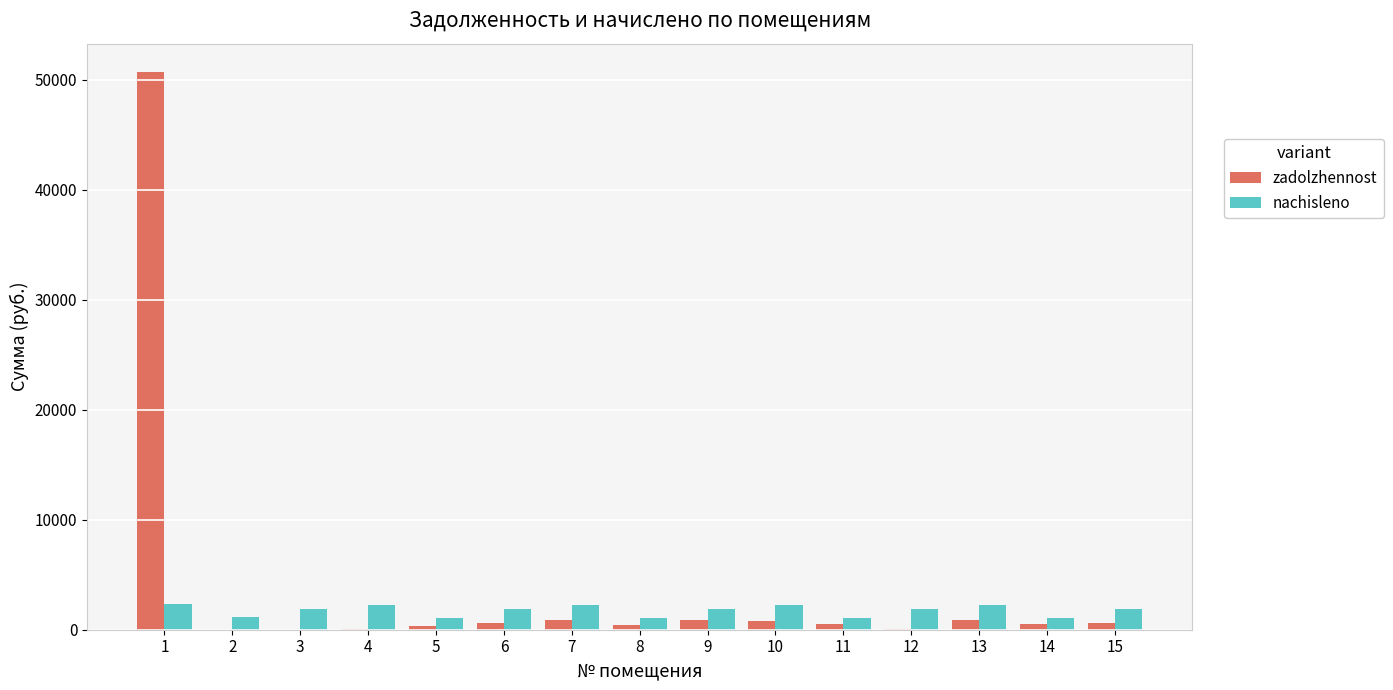

What is the average value of the nachisleno series?

1766.1